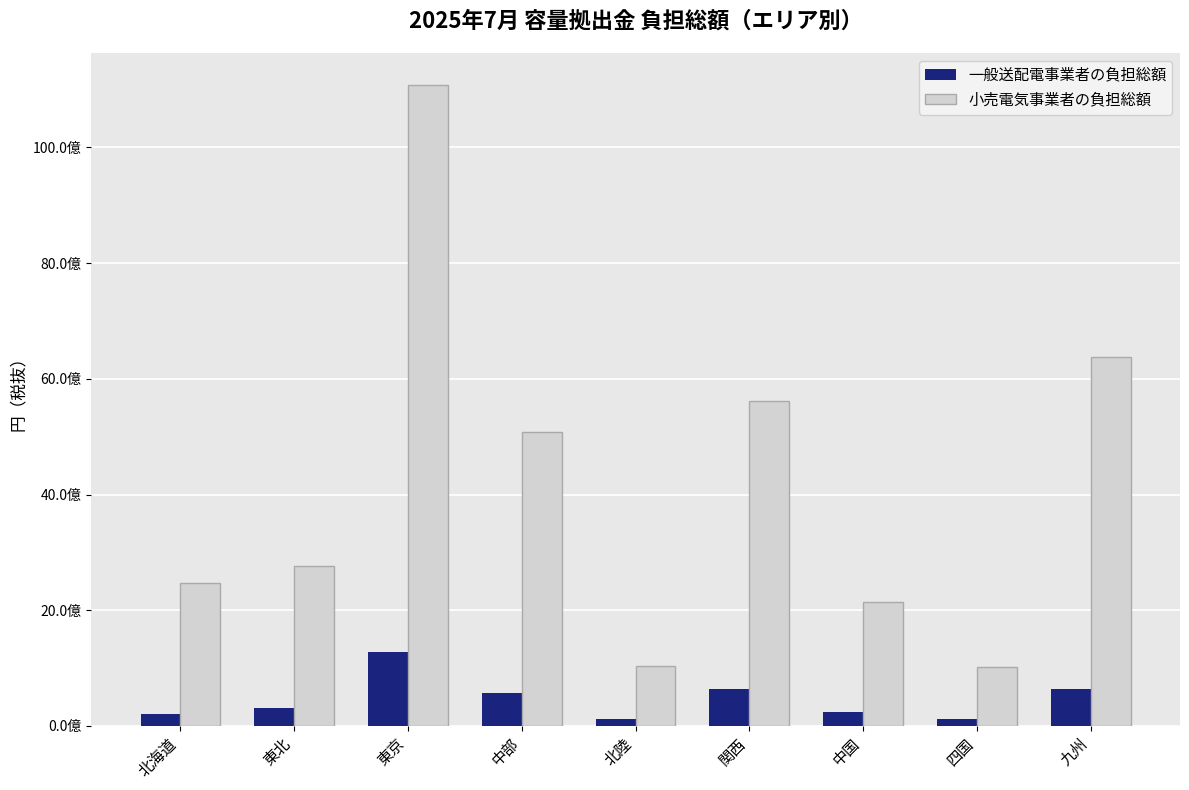

Reading left to right, what are all the values shown in this chart?

一般送配電事業者の負担総額: 北海道=209007732	東北=310495800	東京=1270336970	中部=570384000	北陸=115565670	関西=631663000	中国=240730940	四国=113704000	九州=640627958
小売電気事業者の負担総額: 北海道=2463568828	東北=2761917613	東京=11078977401	中部=5073671256	北陸=1027978025	関西=5618759304	中国=2141346270	四国=1011418126	九州=6373466085